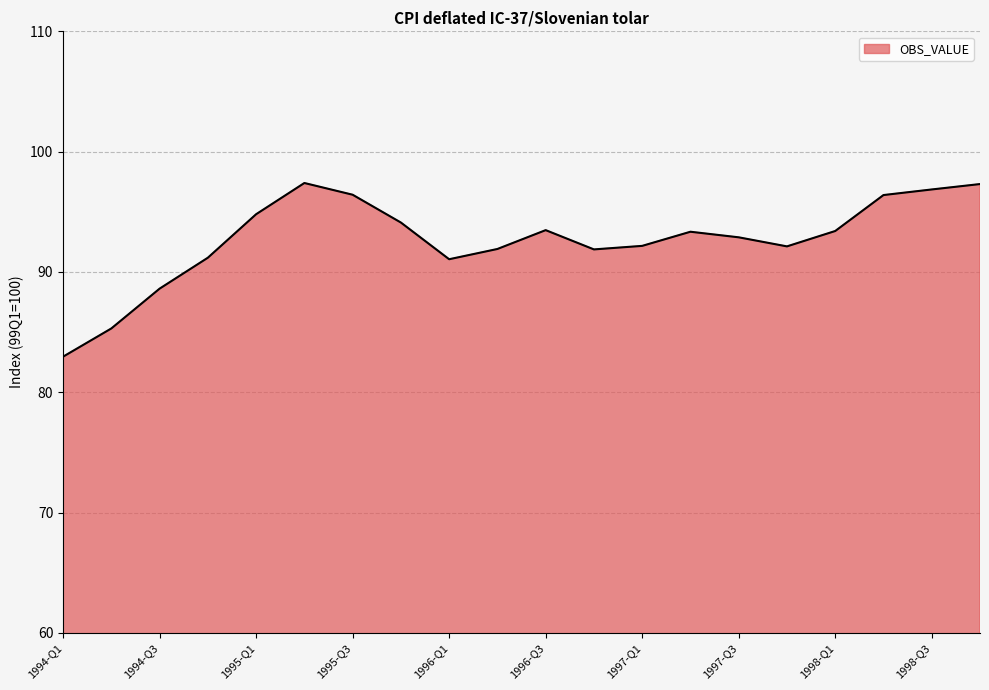

What is the greatest value displayed?

97.4